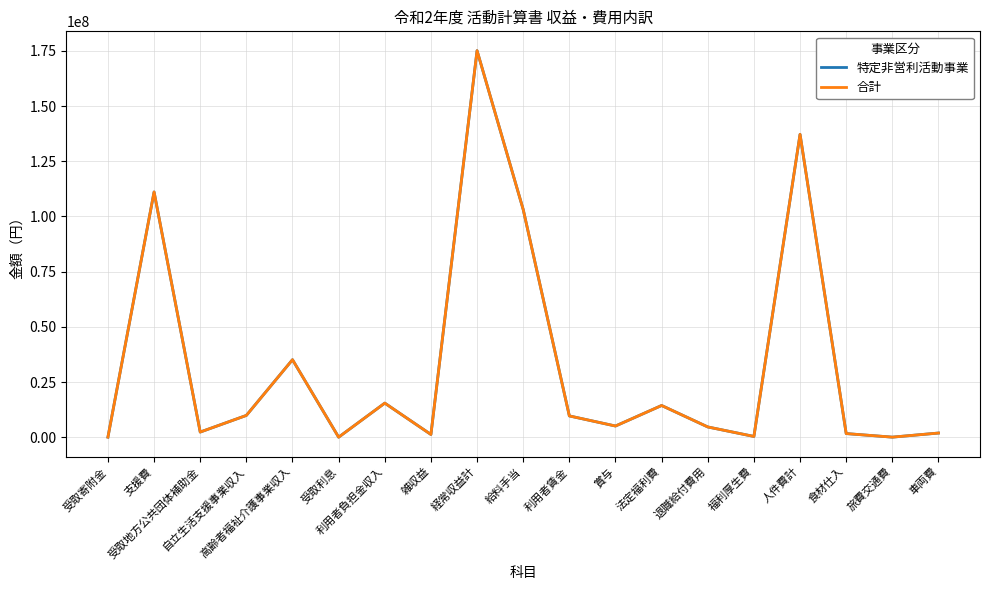

Count the number of categories in the chart.

19